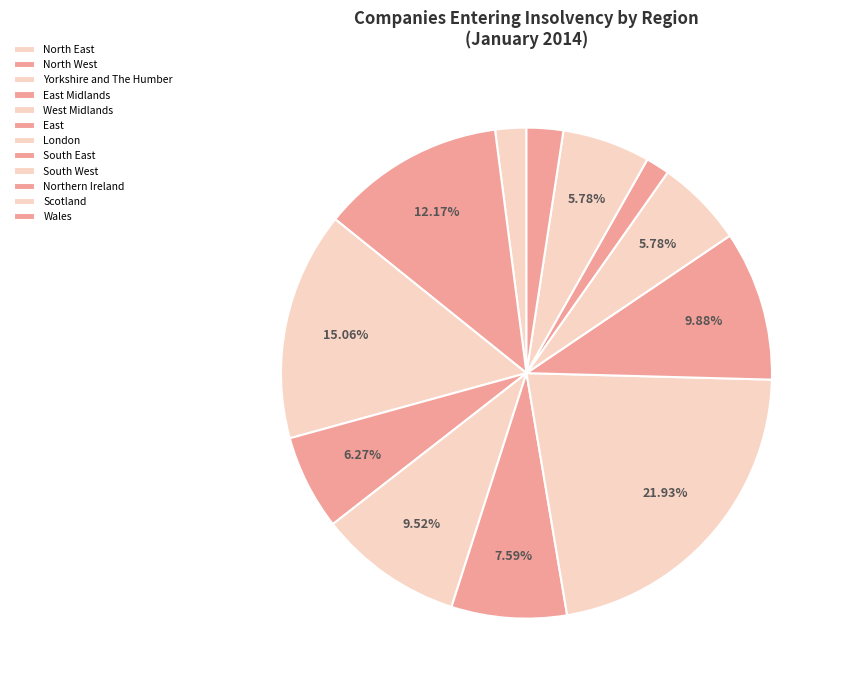

Is North West the majority of the pie?

No